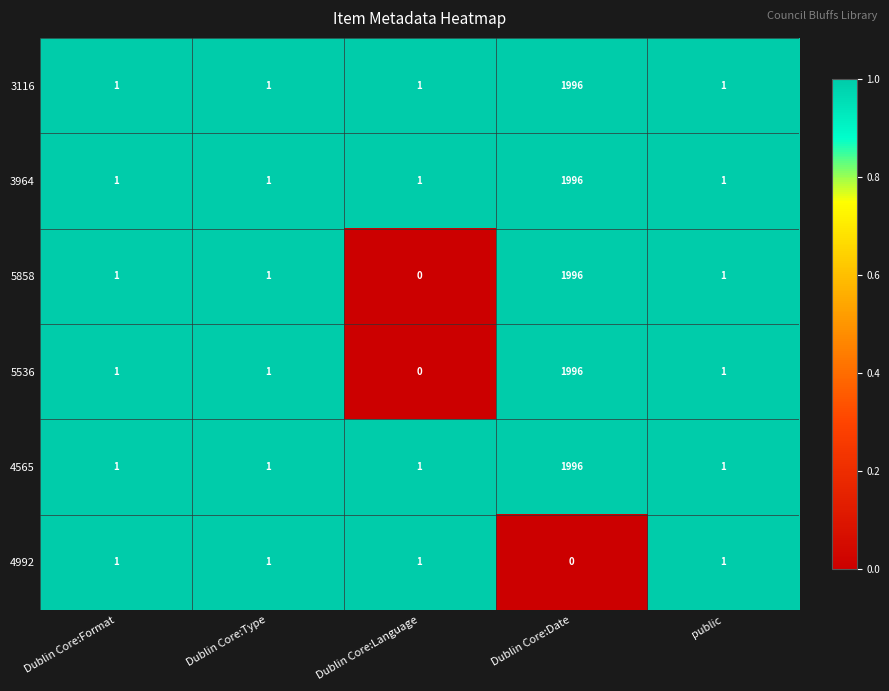

Reading left to right, list all the values displayed in this chart.

3116: Dublin Core:Format=1	Dublin Core:Type=1	Dublin Core:Language=1	Dublin Core:Date=1996	public=1
3964: Dublin Core:Format=1	Dublin Core:Type=1	Dublin Core:Language=1	Dublin Core:Date=1996	public=1
5858: Dublin Core:Format=1	Dublin Core:Type=1	Dublin Core:Language=0	Dublin Core:Date=1996	public=1
5536: Dublin Core:Format=1	Dublin Core:Type=1	Dublin Core:Language=0	Dublin Core:Date=1996	public=1
4565: Dublin Core:Format=1	Dublin Core:Type=1	Dublin Core:Language=1	Dublin Core:Date=1996	public=1
4992: Dublin Core:Format=1	Dublin Core:Type=1	Dublin Core:Language=1	Dublin Core:Date=0	public=1